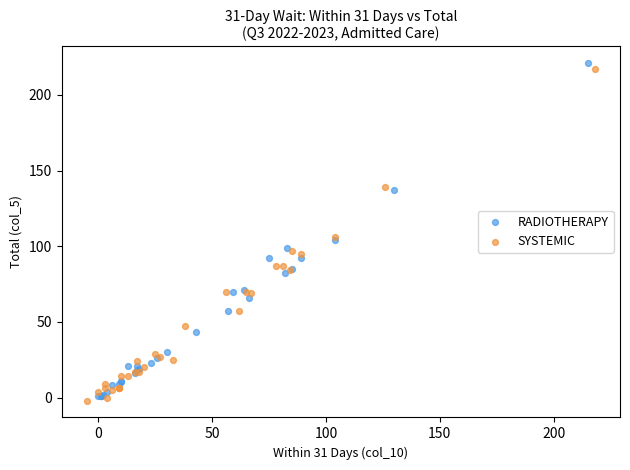

Which series contains the highest Y value?

RADIOTHERAPY